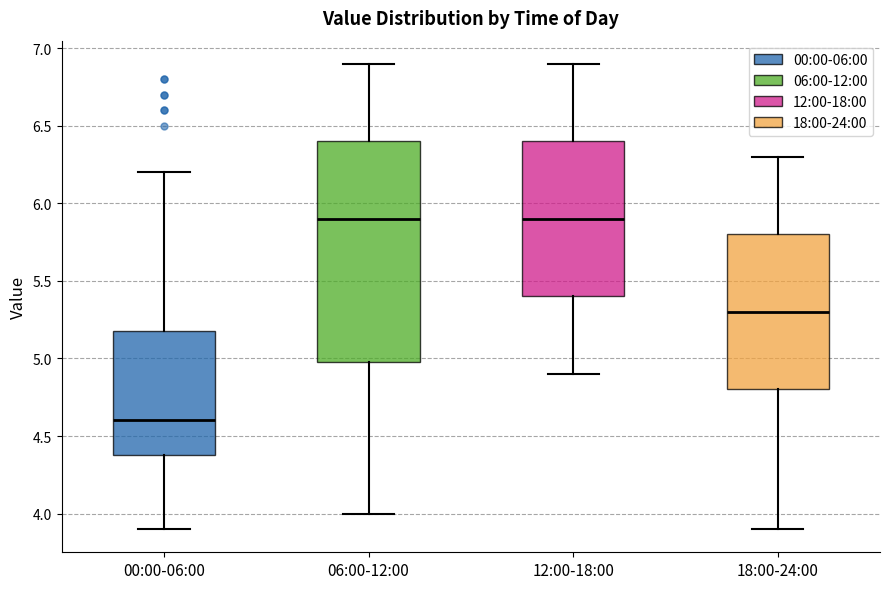

Where does the lower whisker of the box for 06:00-12:00 end on the y-axis? The values are not printed on the chart, so give them approximately, as read against the axis.

4.0